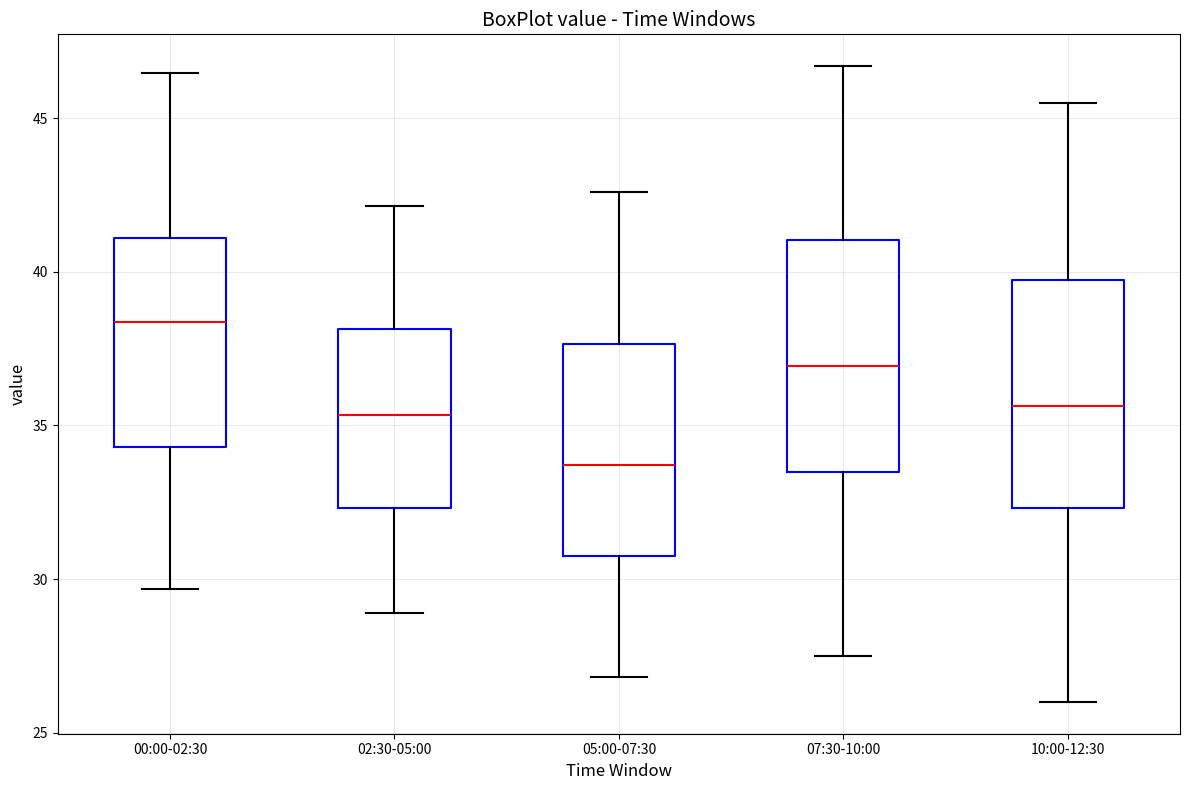

Where does the lower whisker of the box for 00:00-02:30 end on the y-axis? The values are not printed on the chart, so give them approximately, as read against the axis.

29.5